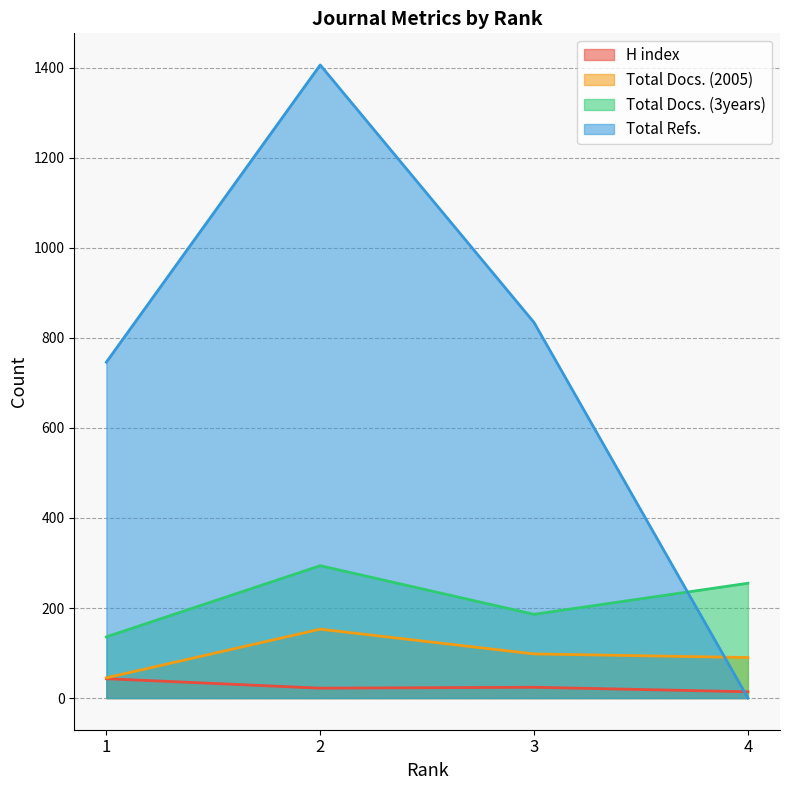

The value of Total Docs. (2005) at 2 is 44. True or false?

False